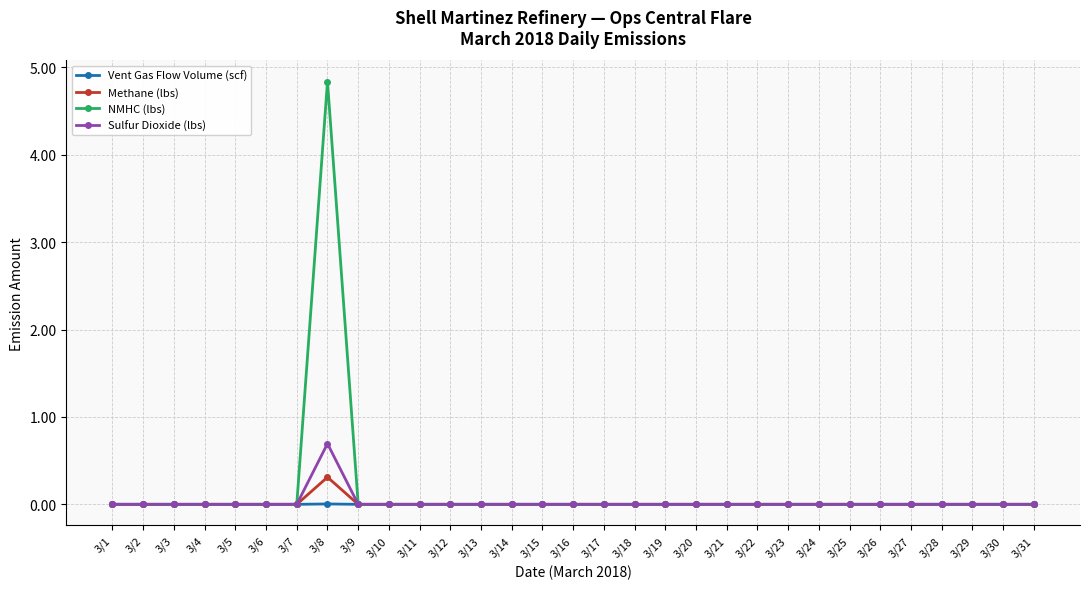

Which series changed the most between 3/4 and 3/8?

NMHC (lbs)